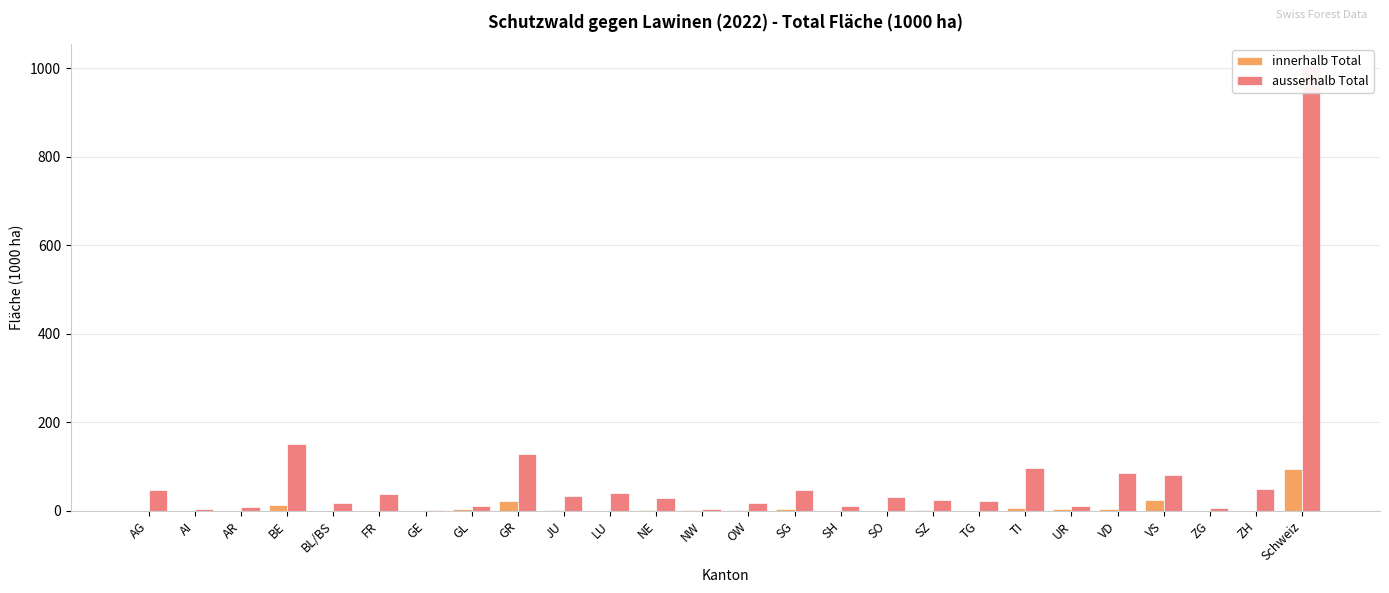

What is the greatest value displayed?

1003.7